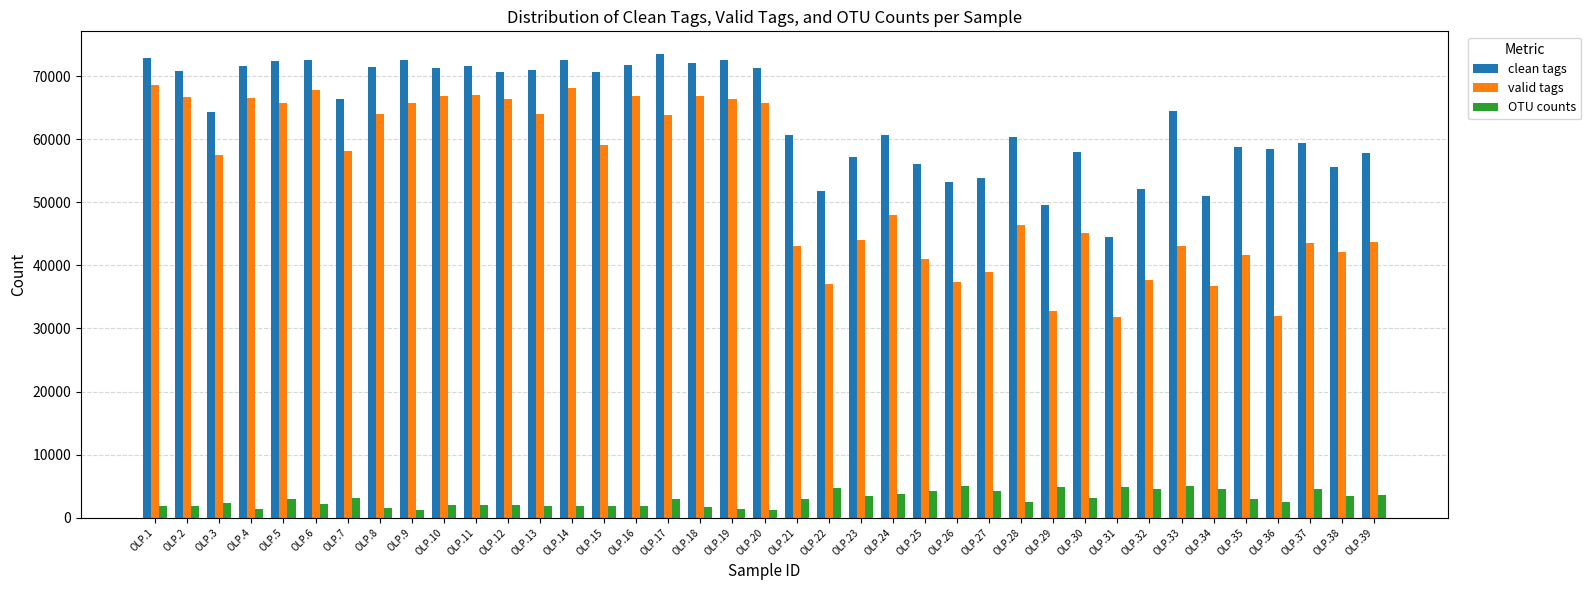

At how many categories does at least one series exceed 11070?

39